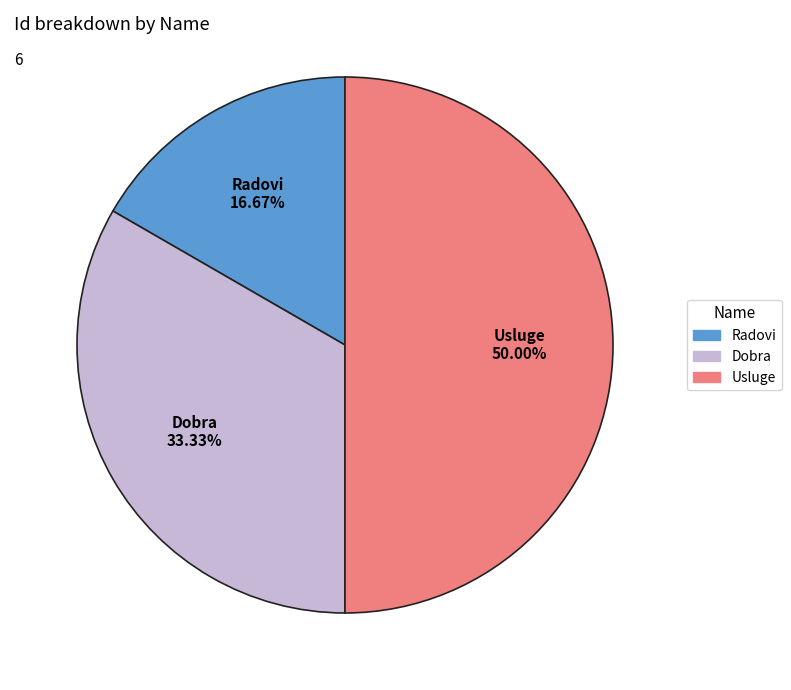

To the nearest percent, what is the combined percentage of Usluge and Radovi?

67%